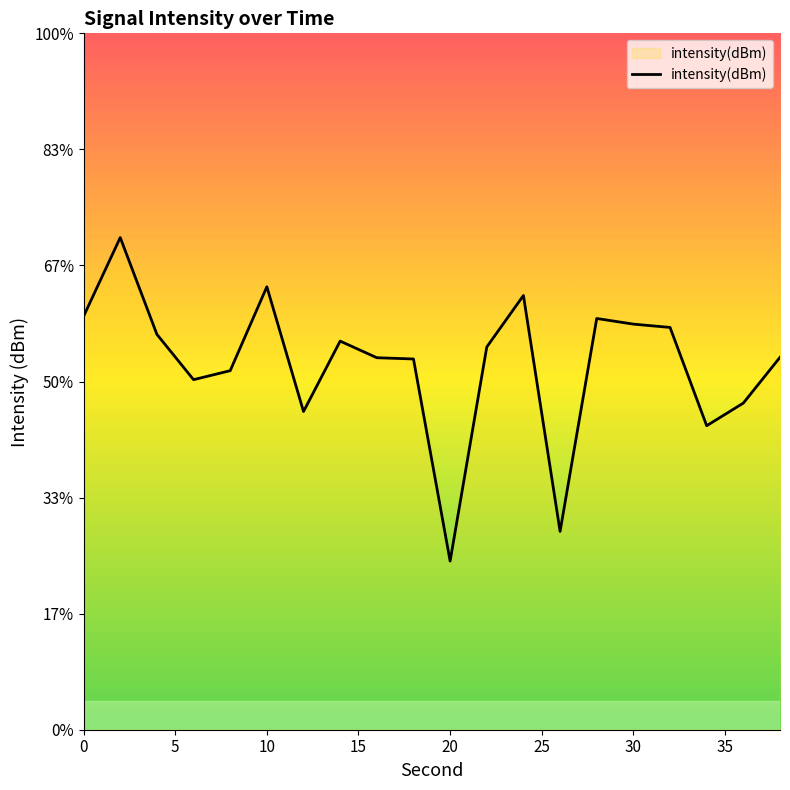

What is the difference between the second highest and second lowest values?

4.2